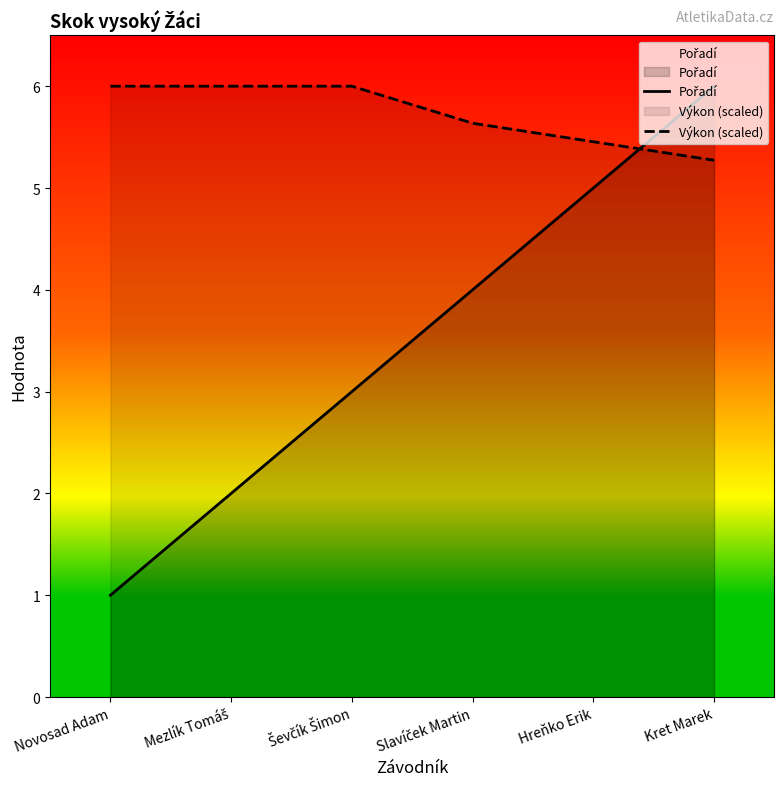

At which label is Výkon (scaled) closest to 5?

Kret Marek